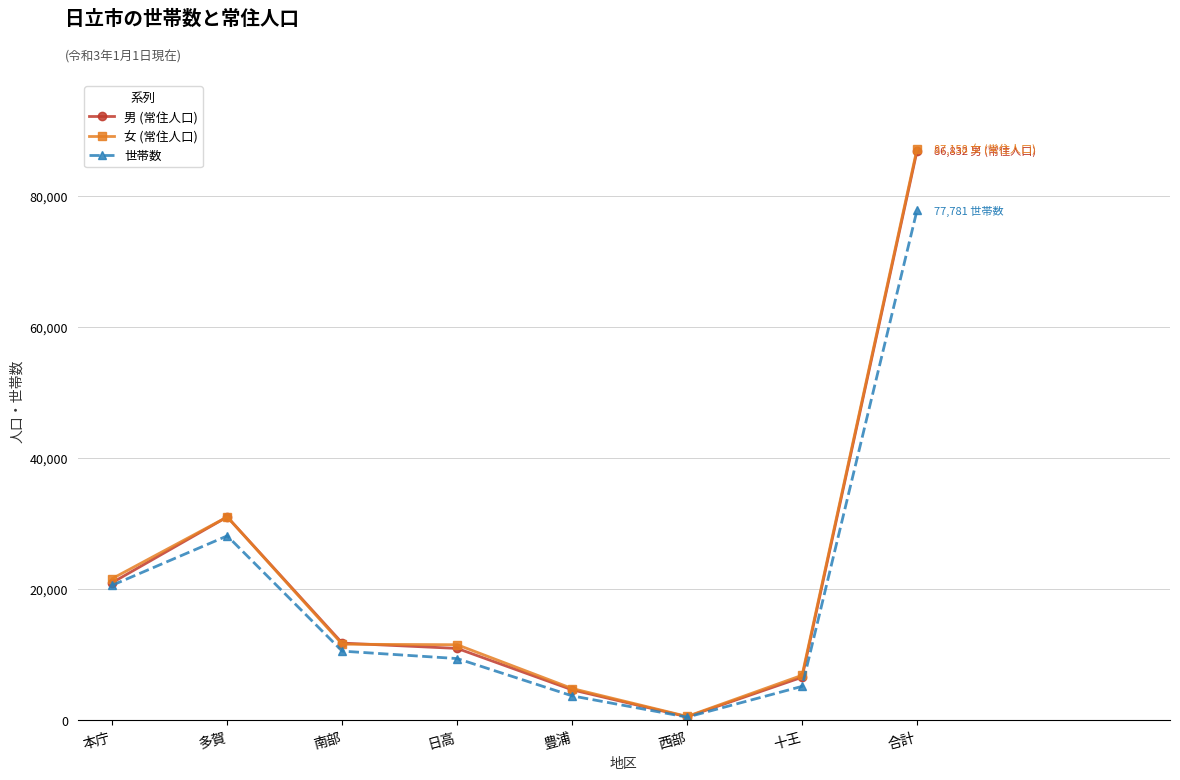

What is the total value across all series at 日高?

31776